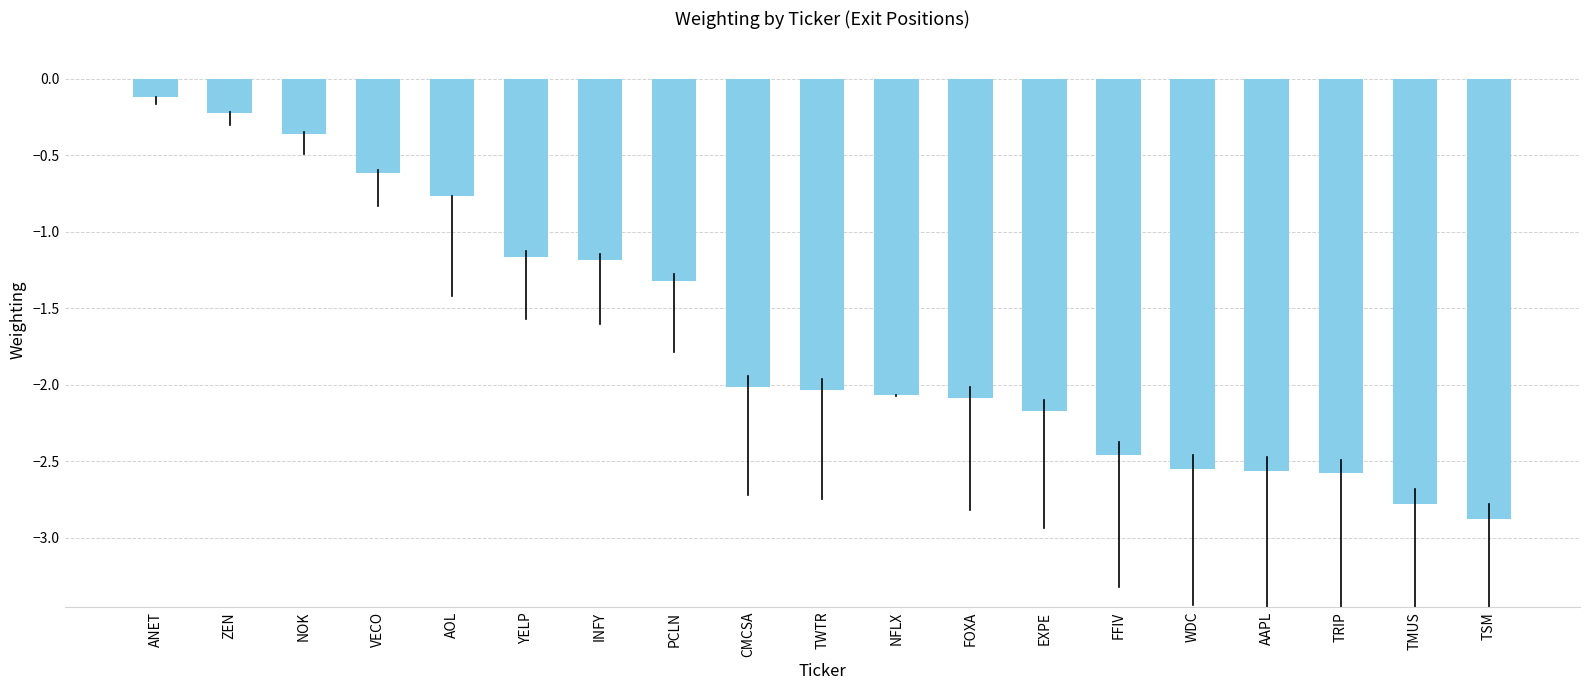

The value at CMCSA is -2.0. True or false?

True